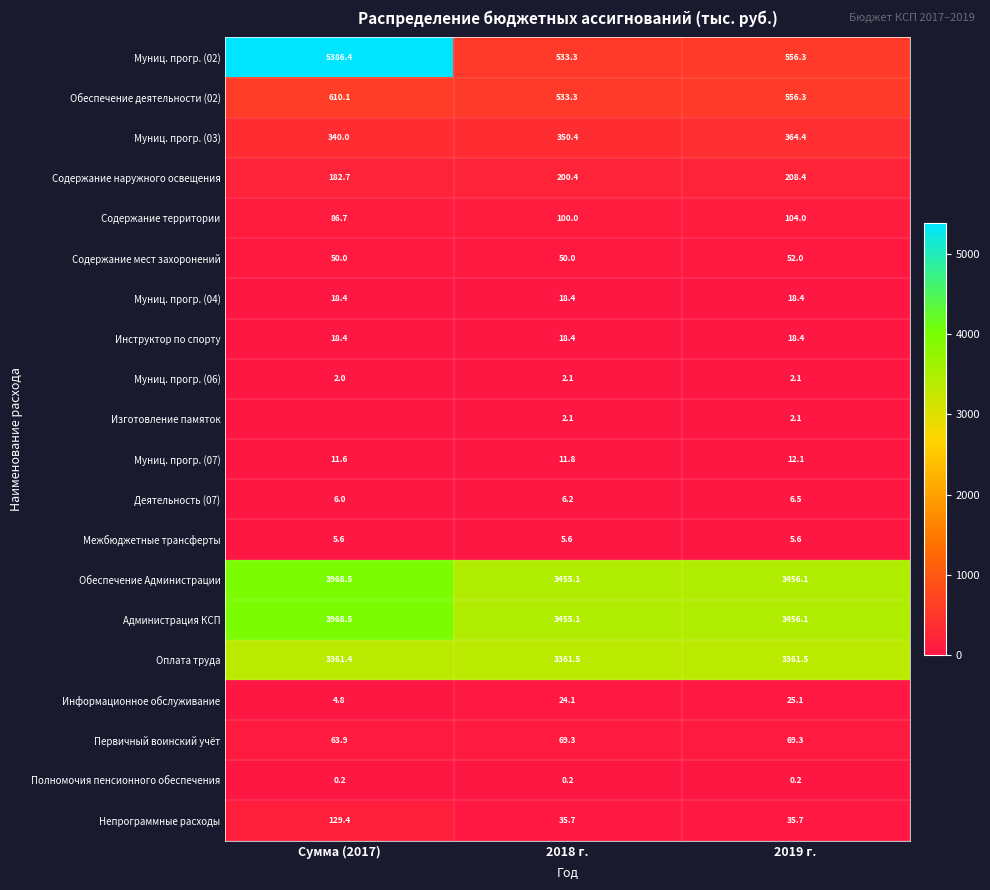

What is the minimum value for Непрограммные расходы?

35.7